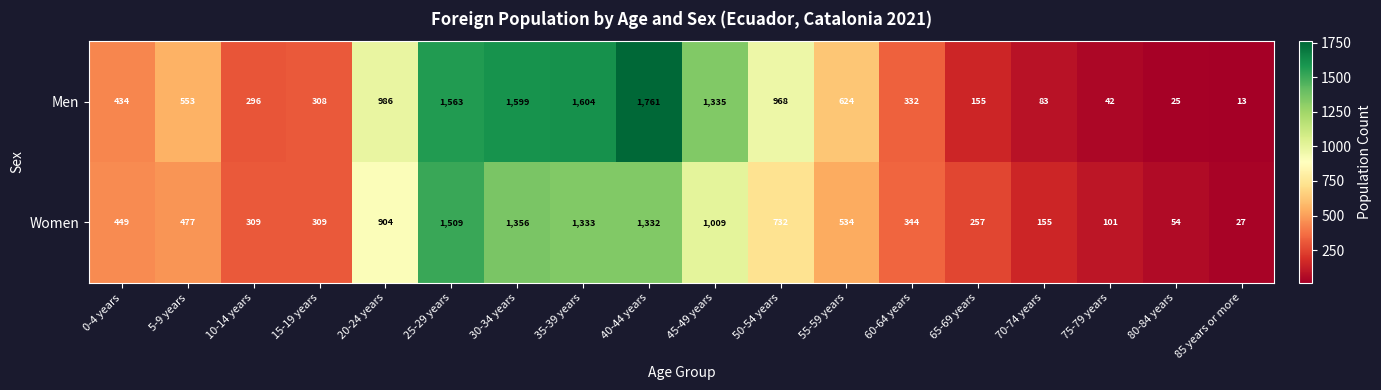

The value of Women at 60-64 years is 344. True or false?

True